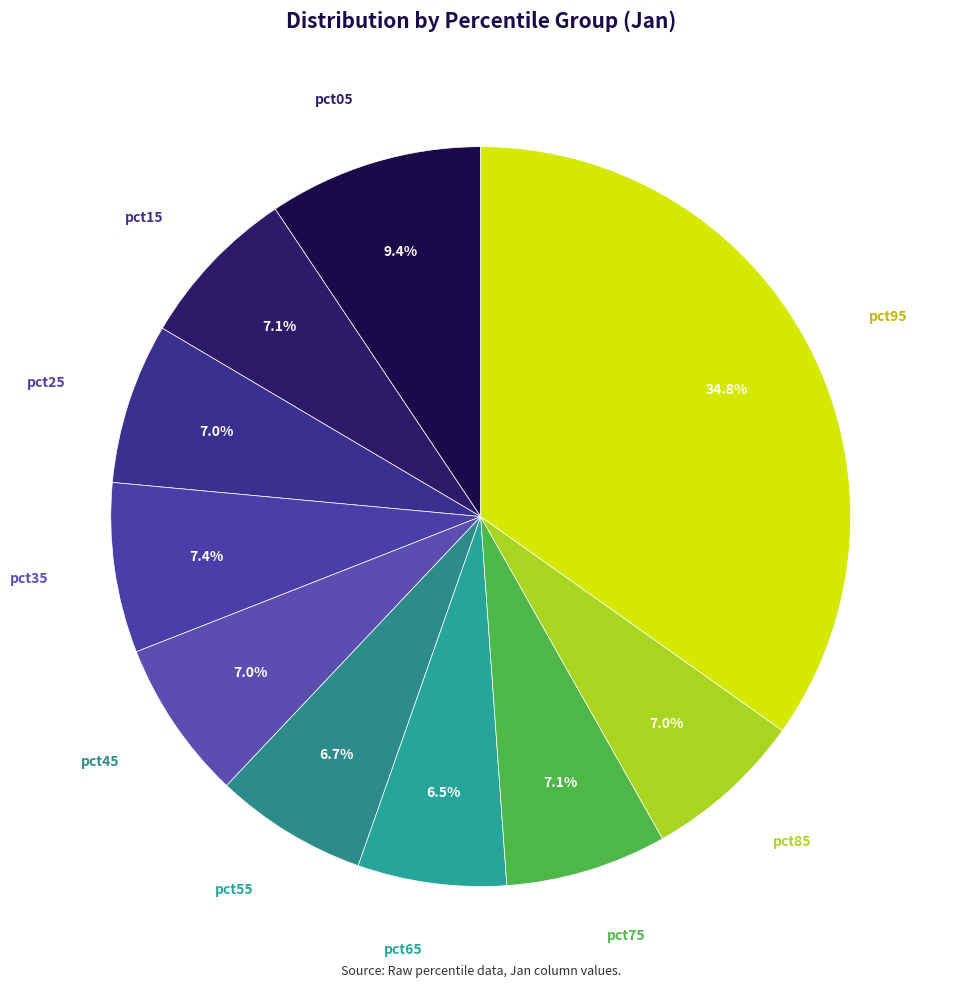

Count the number of slices in the pie.

10